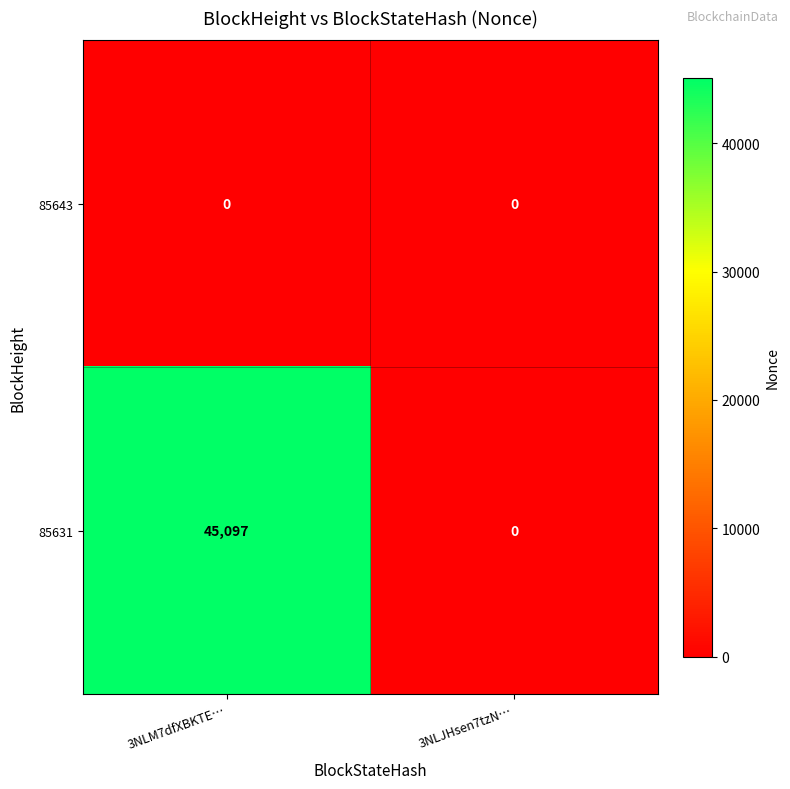

Is it true that 85631 equals 12229 at 3NLM7dfXBKTE…?

False